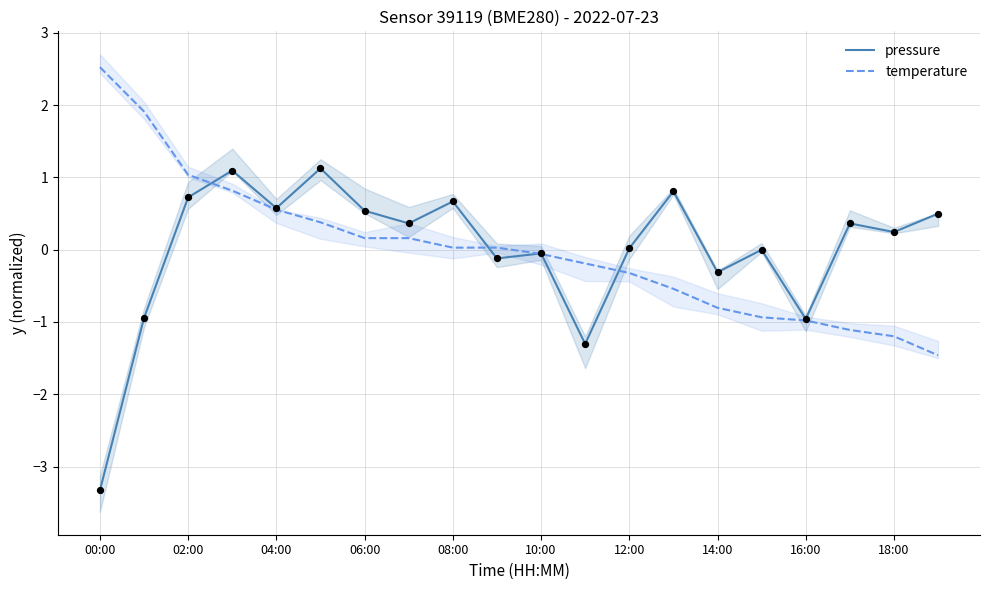

Which series contains the highest Y value?

temperature